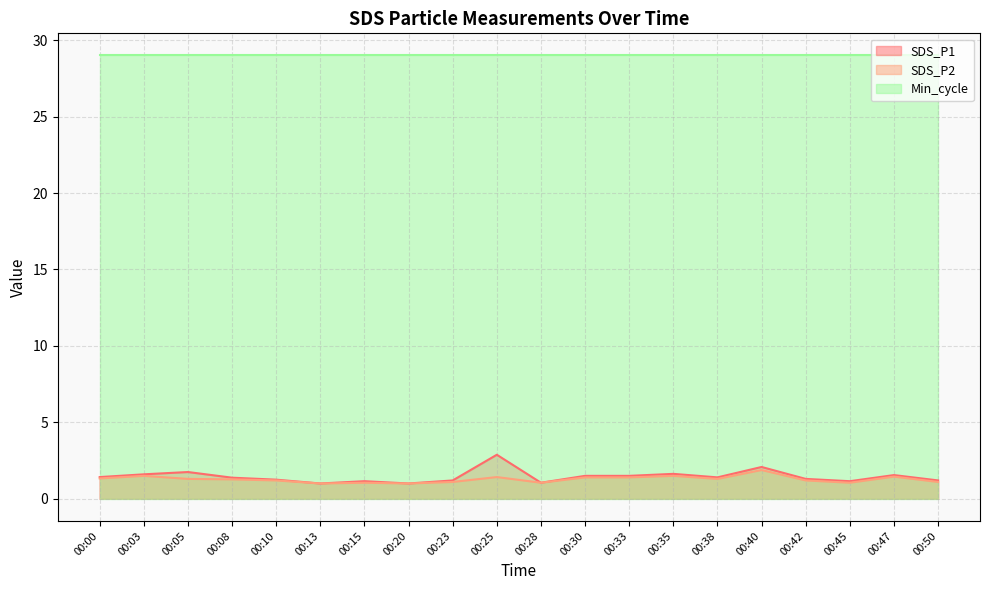

Which series has the largest range (max minus min)?

SDS_P1